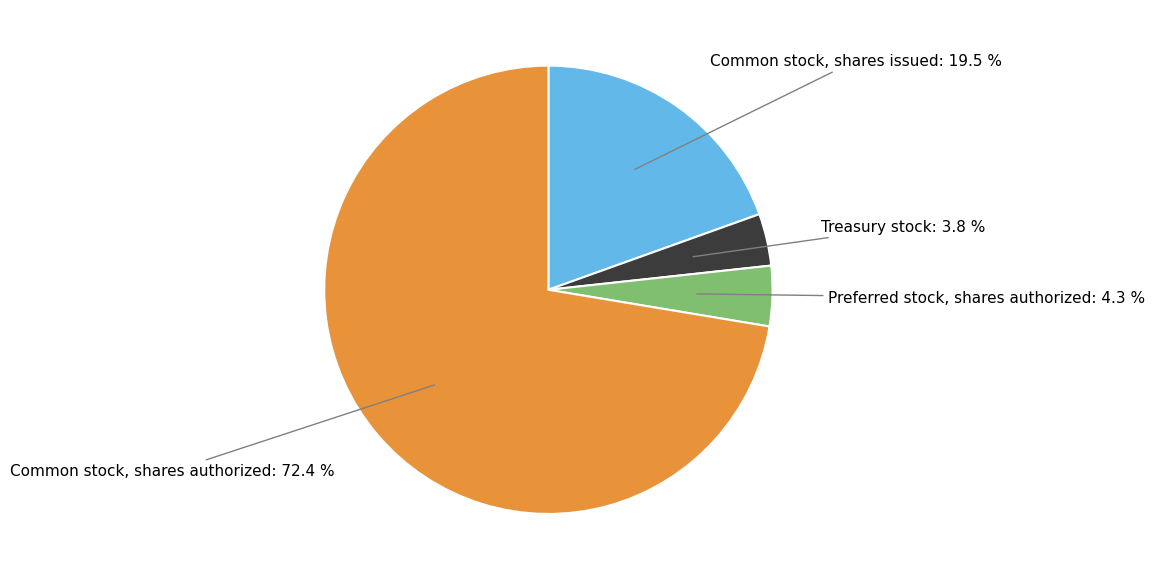

How many slices are in this pie chart?

4